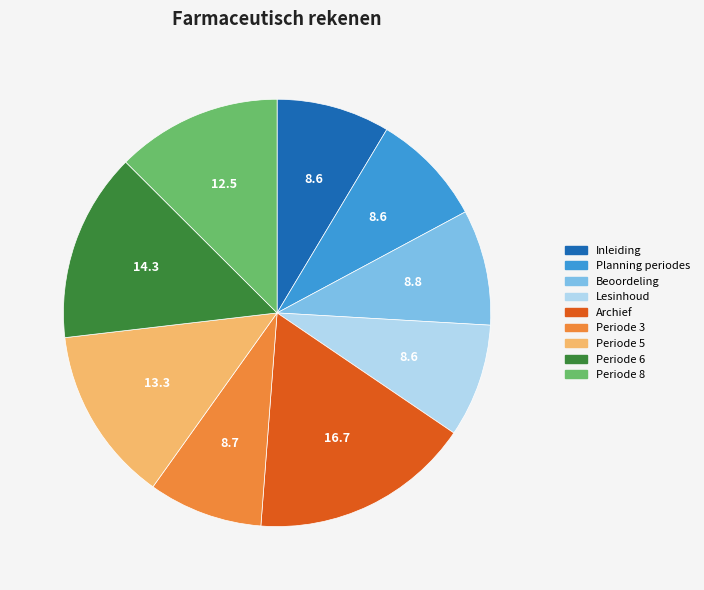

Does Inleiding account for over 50% of the chart?

No